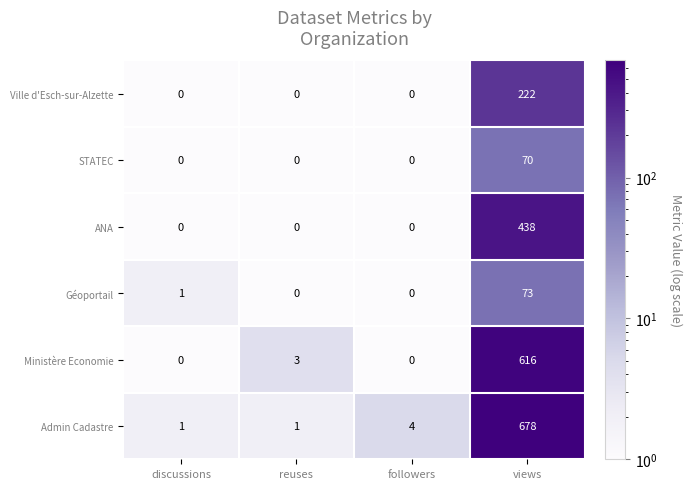

Which series has the widest spread of values?

Admin Cadastre